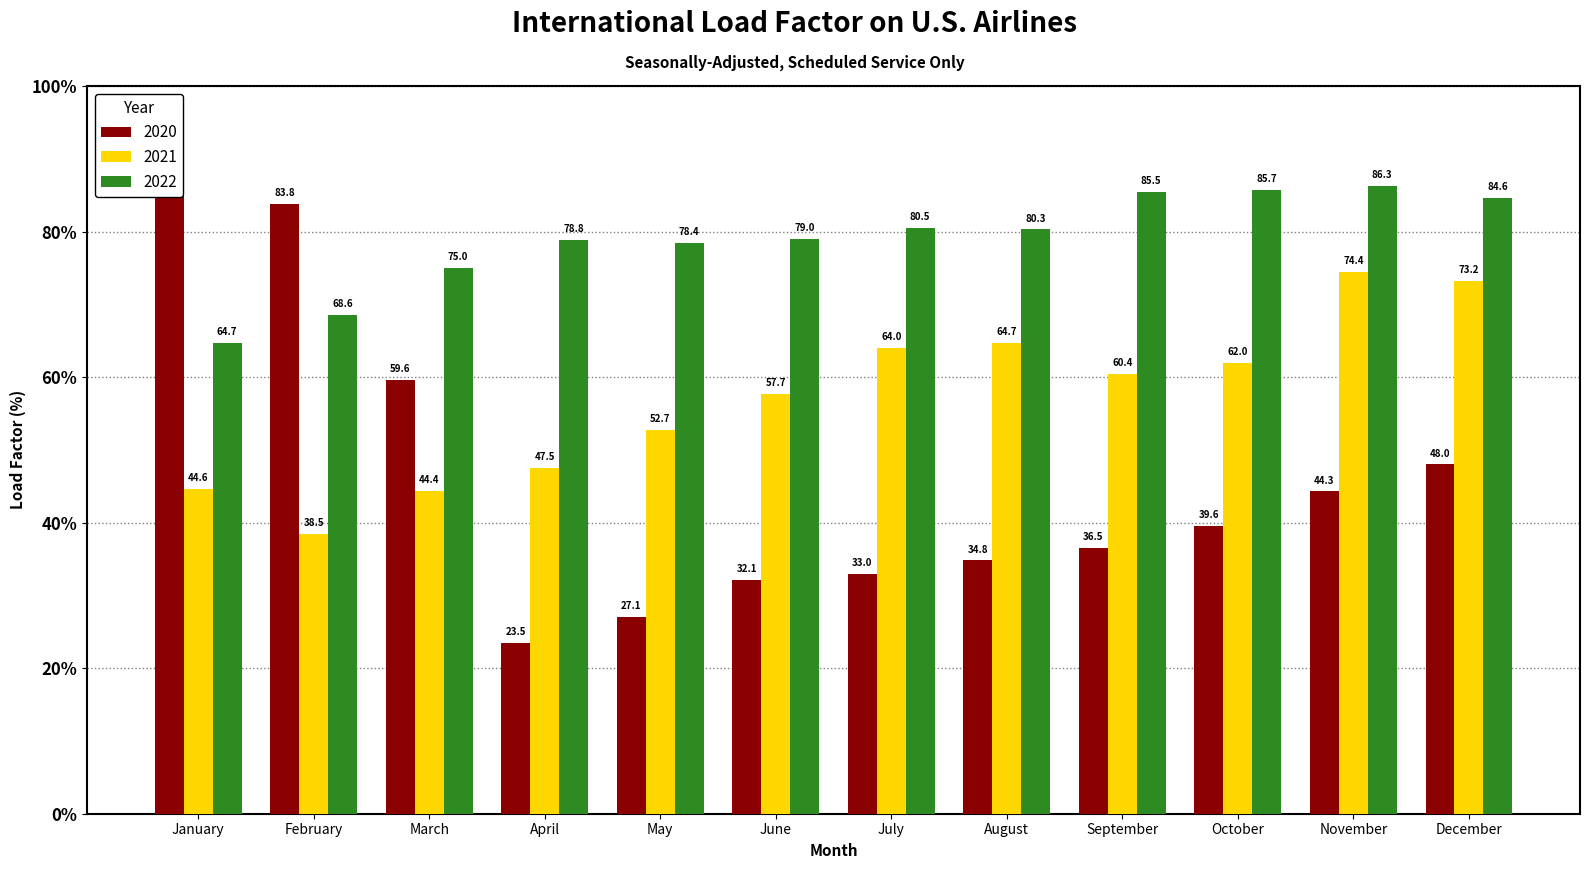

Which category has the lowest value in the 2020 series?

April